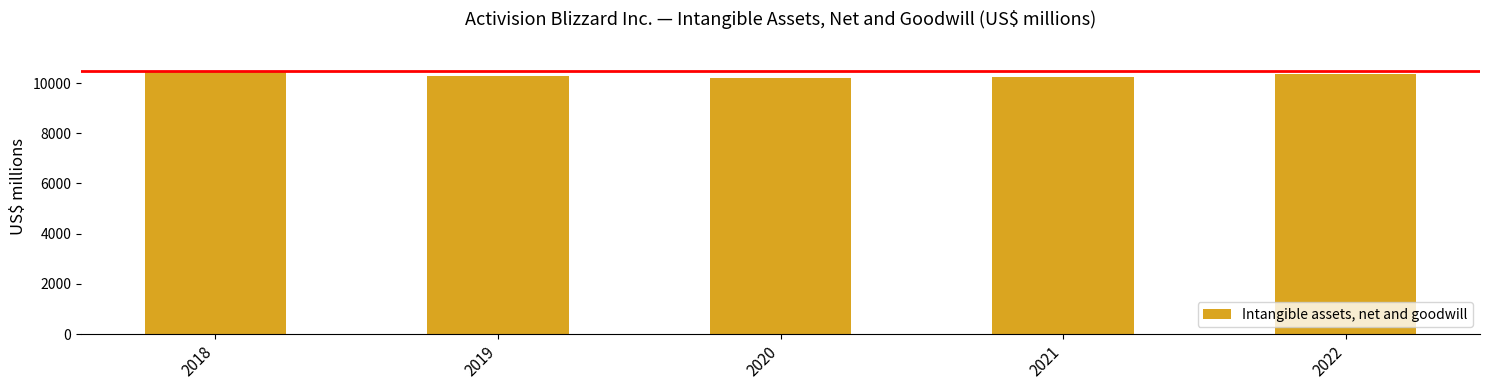

What is the value of the 3rd bar from the left?

10216